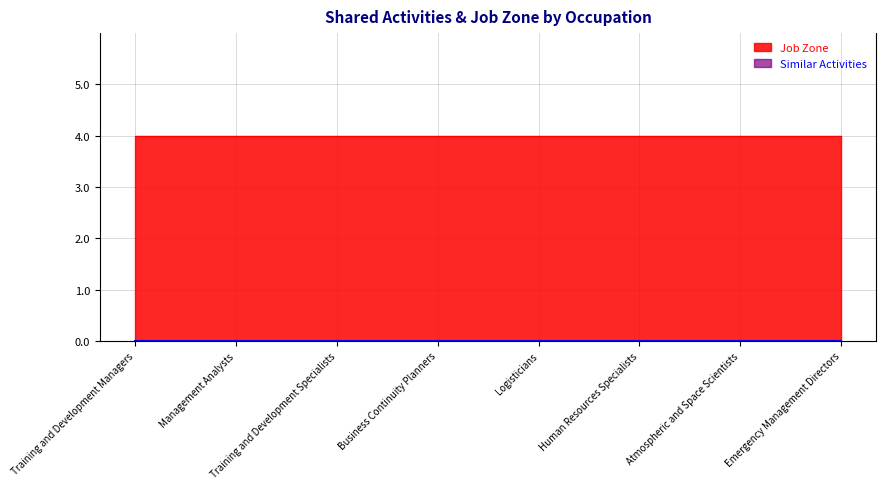

What is the label of the 5th point from the left?

Logisticians